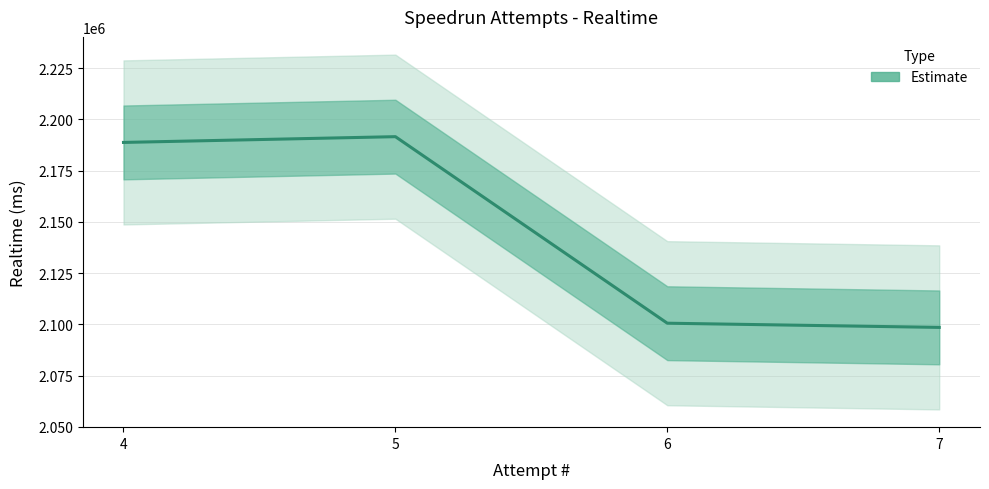

List the labels in order of value, smallest first.

7, 6, 4, 5